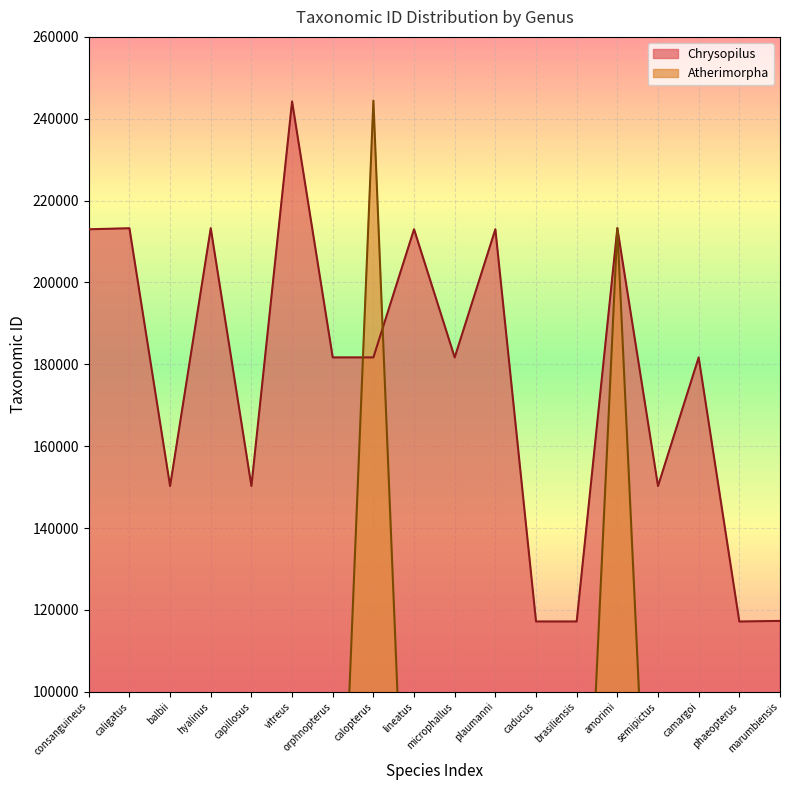

What is the difference between the values at capillosus and caducus?

33089